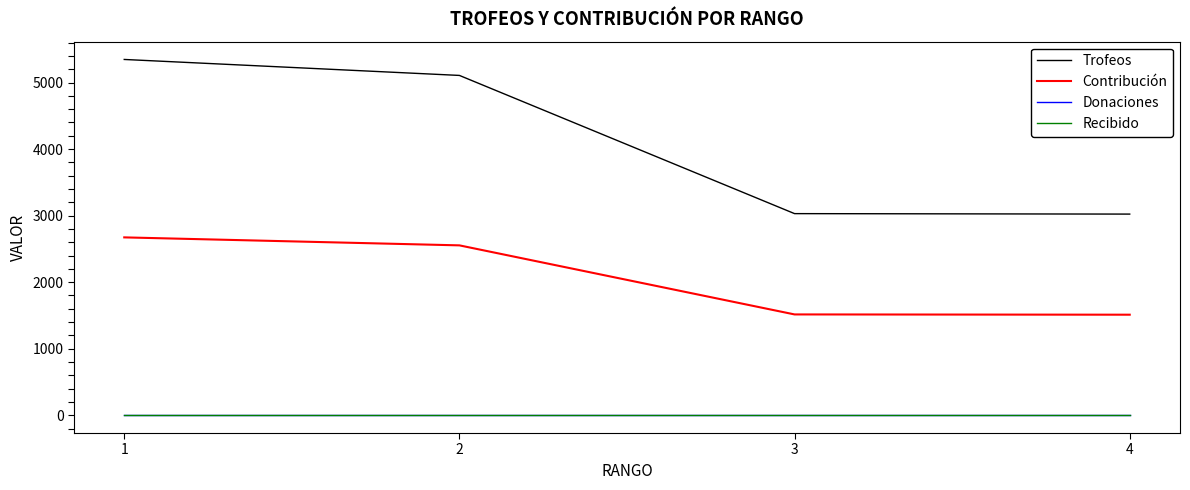

The Trofeos series shows 5347 at 1. True or false?

True